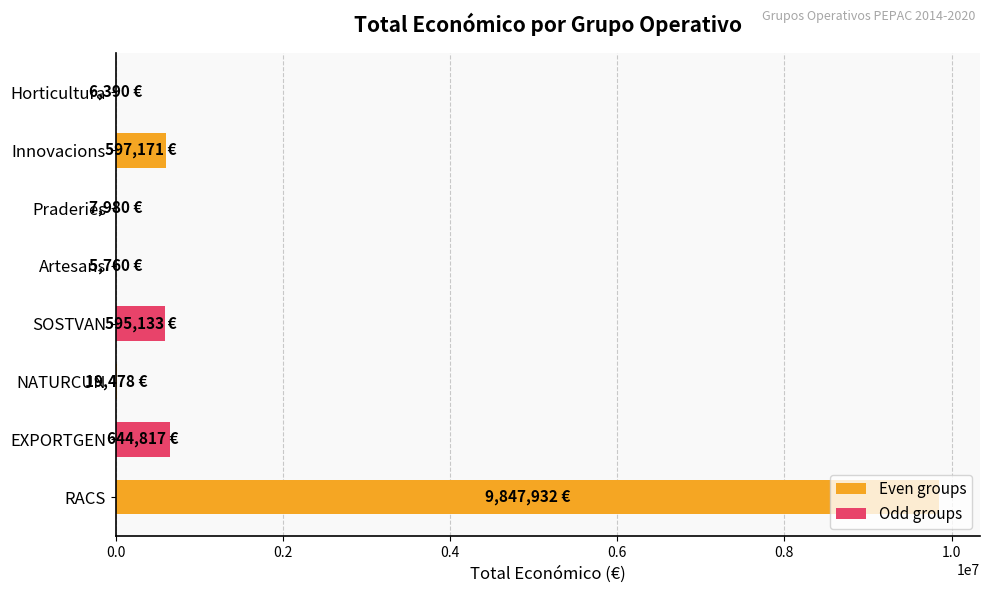

What is the sum of the values at SOSTVAN and Innovacions?

1192304